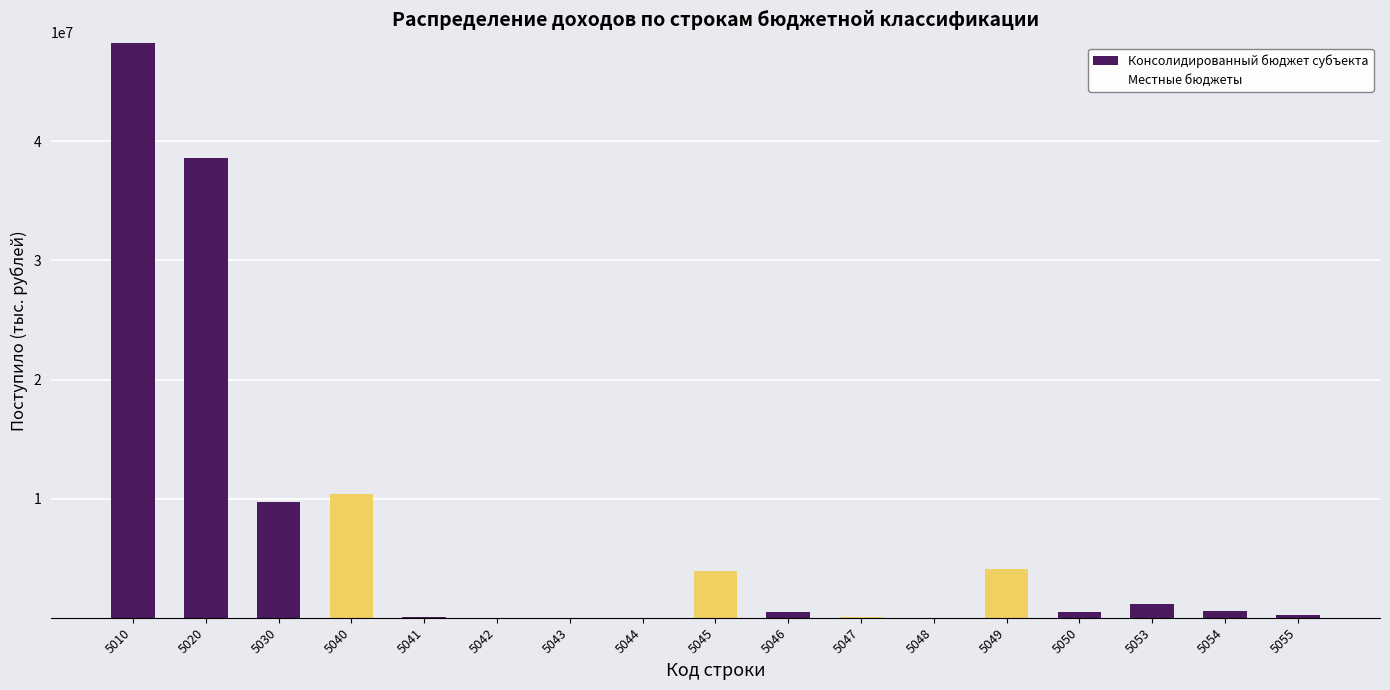

Does the chart contain stacked bars?

No